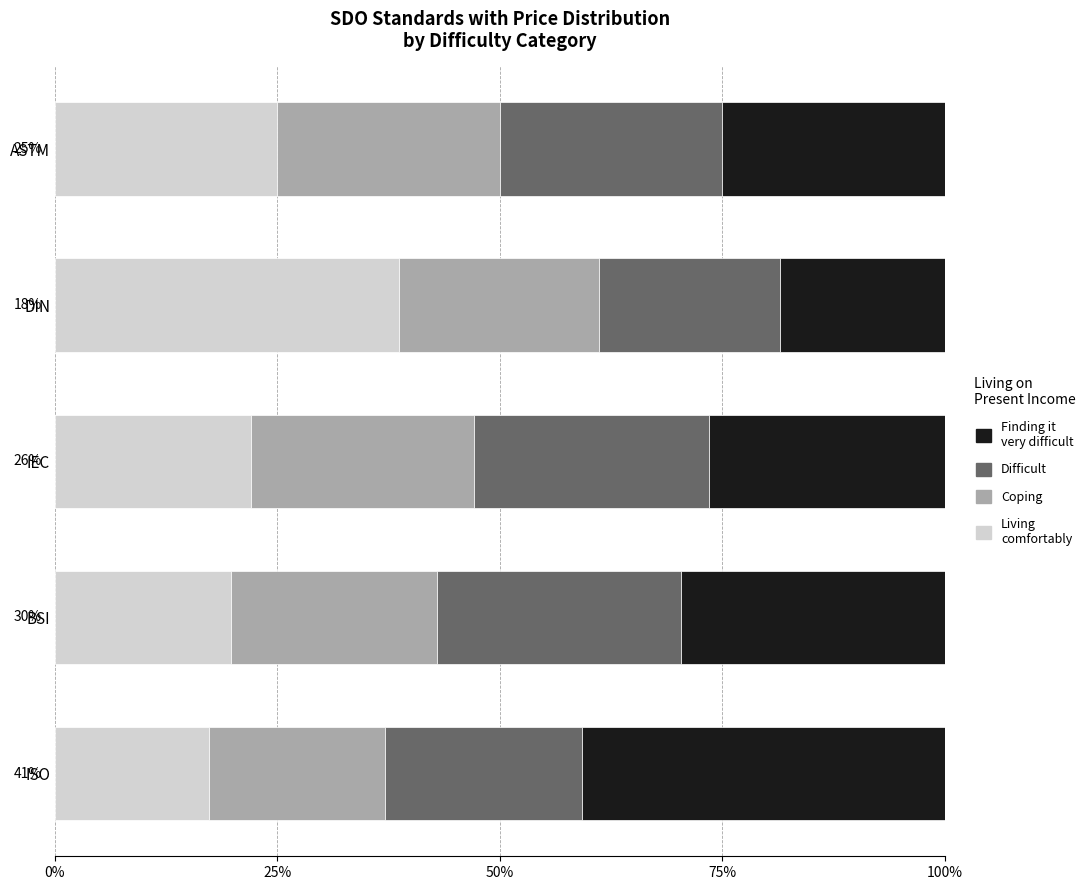

What is the total value across all series at BSI?

100.0